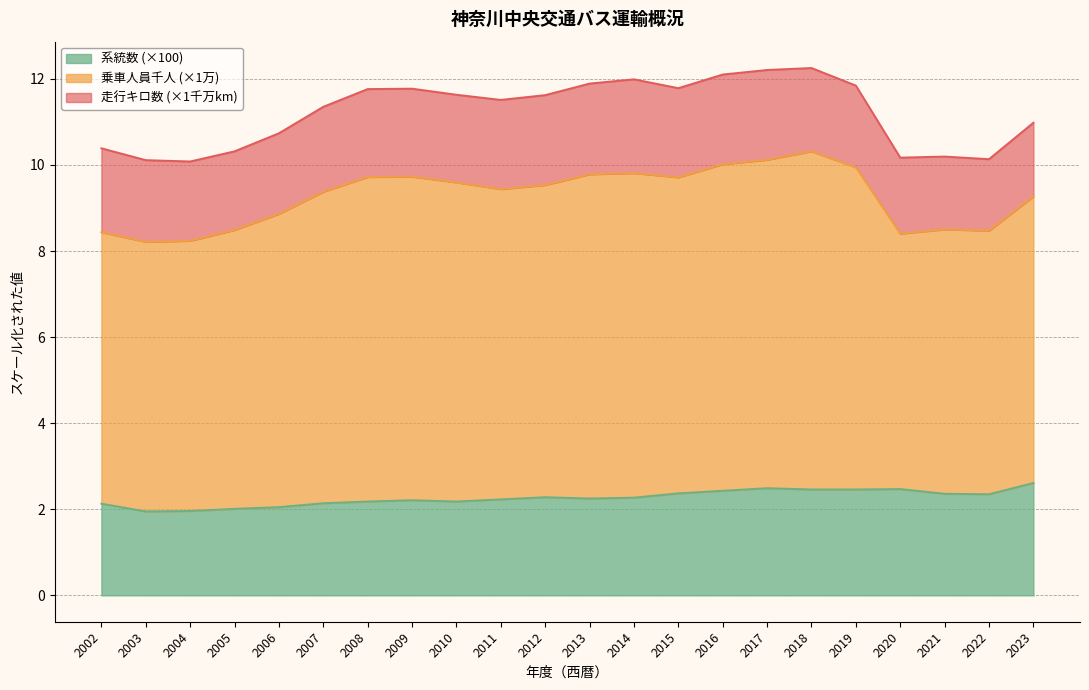

What is the value of the 系統数 point at the 11th from the left?

2.3